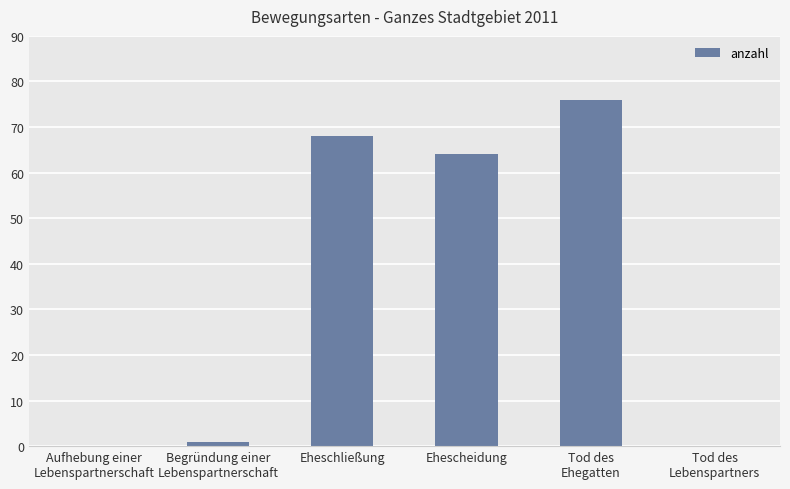

What is the approximate value at Ehescheidung, to the nearest 10?

60